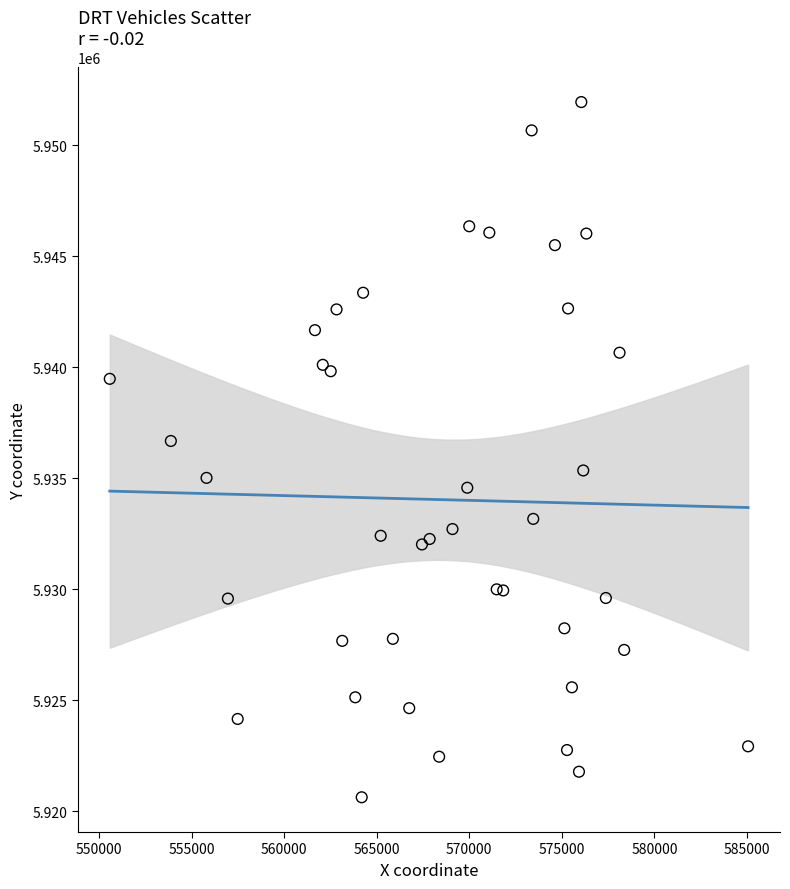

What Y value in the scatter plot is closest to 5936295?

5936686.4